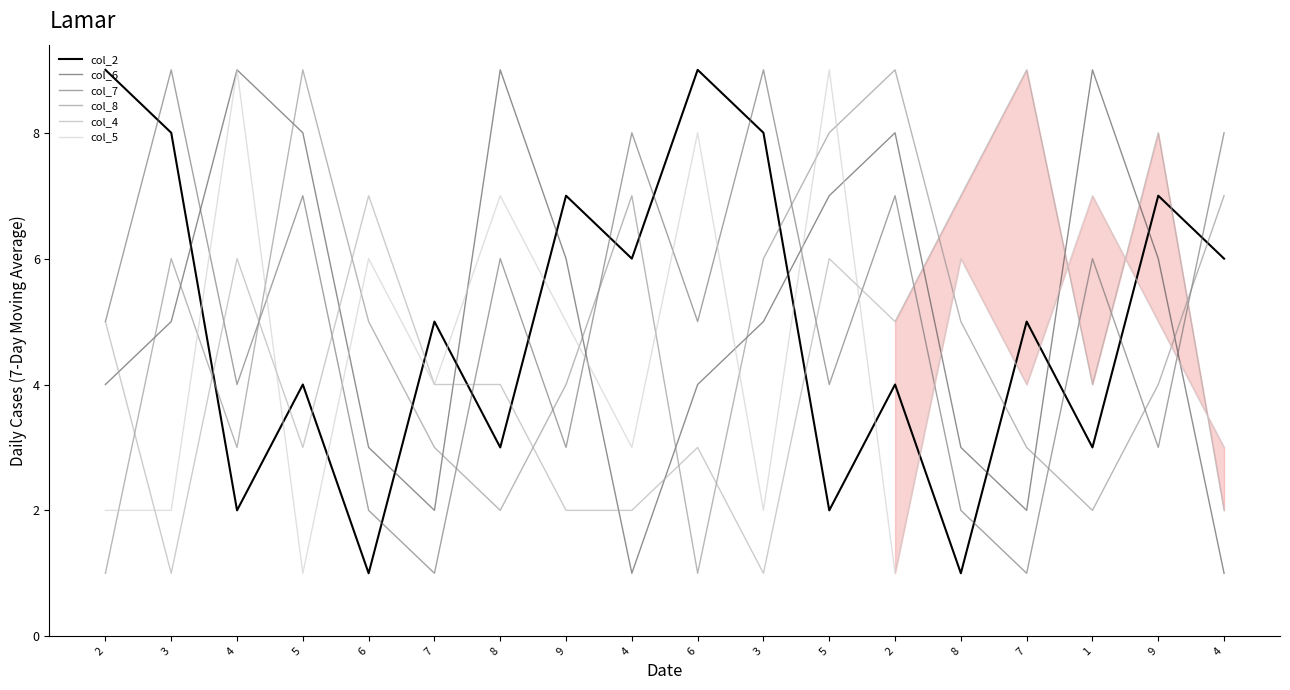

Does the chart display data point markers on the line(s)?

No